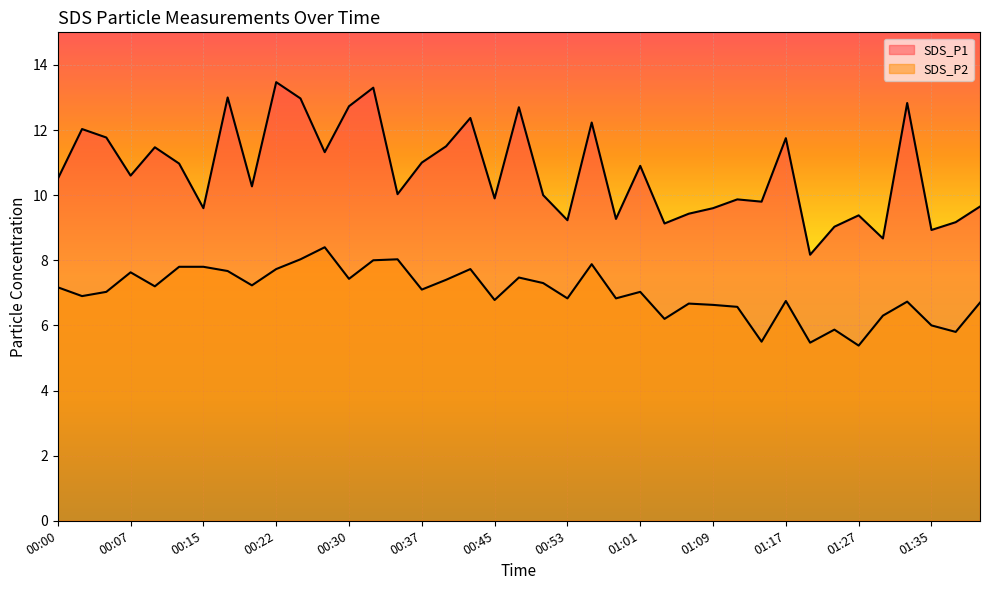

At which label is SDS_P1 closest to 10?

00:50